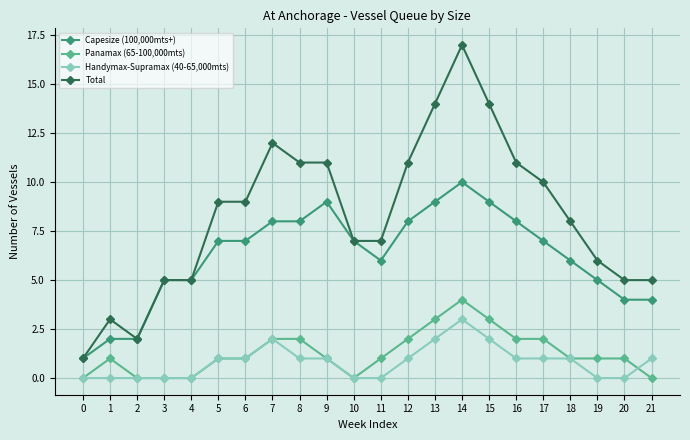

Rank the series by their maximum value, from highest to lowest.

Total, Capesize (100,000mts+), Panamax (65-100,000mts), Handymax-Supramax (40-65,000mts)